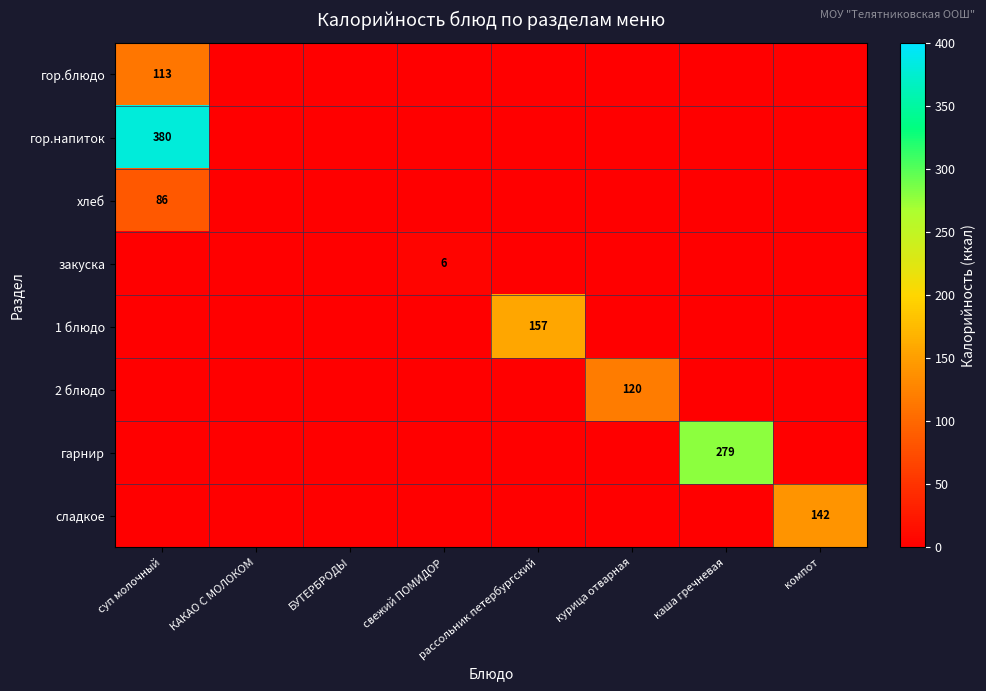

True or false: гор.напиток has a value of 380 at суп молочный.

True